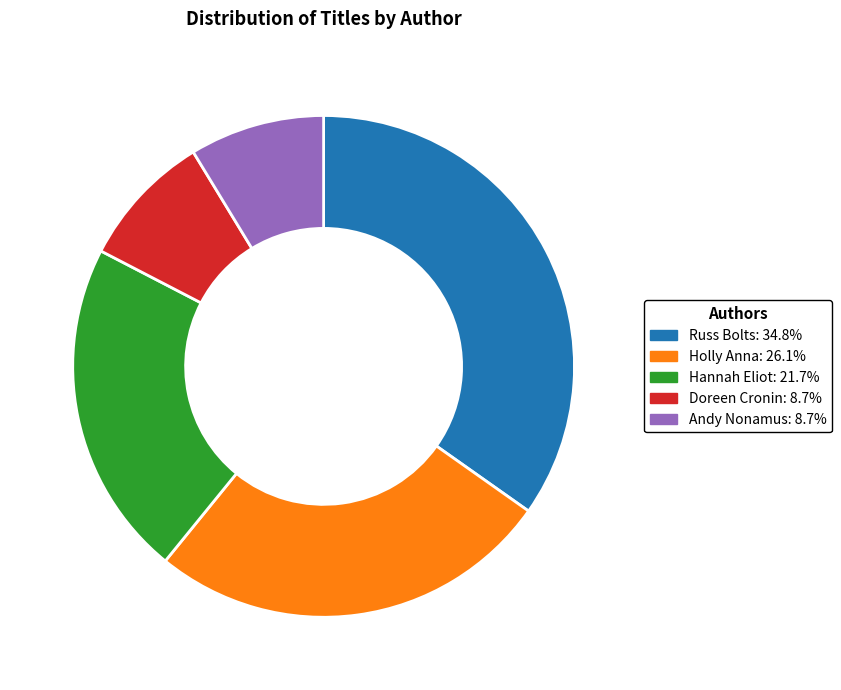

Does any single category account for the majority?

No